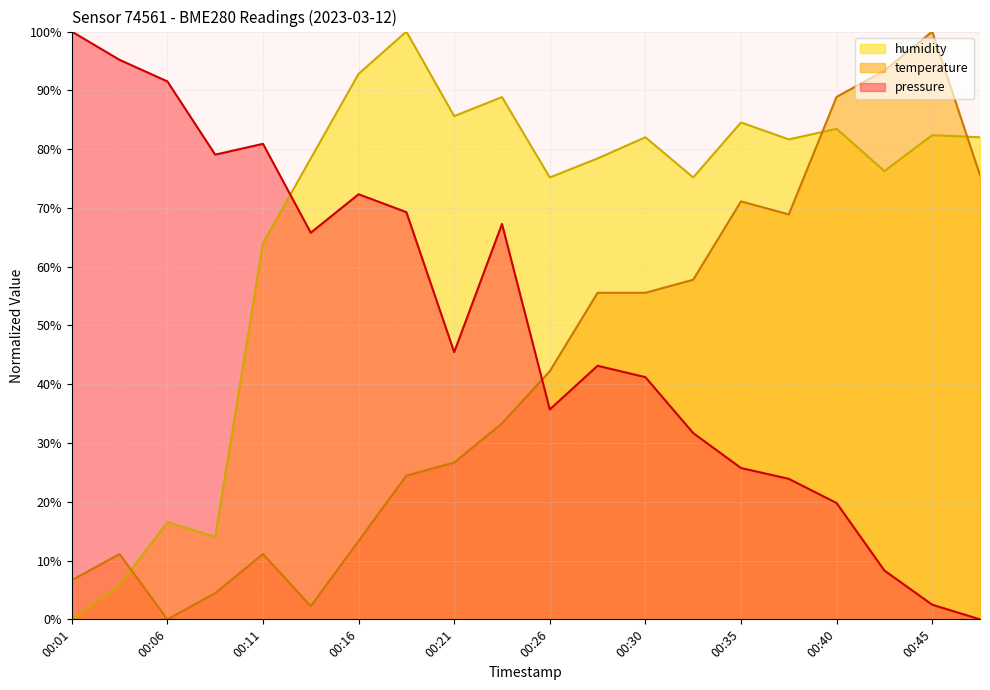

List the series in order of their overall mean, highest first.

humidity, pressure, temperature